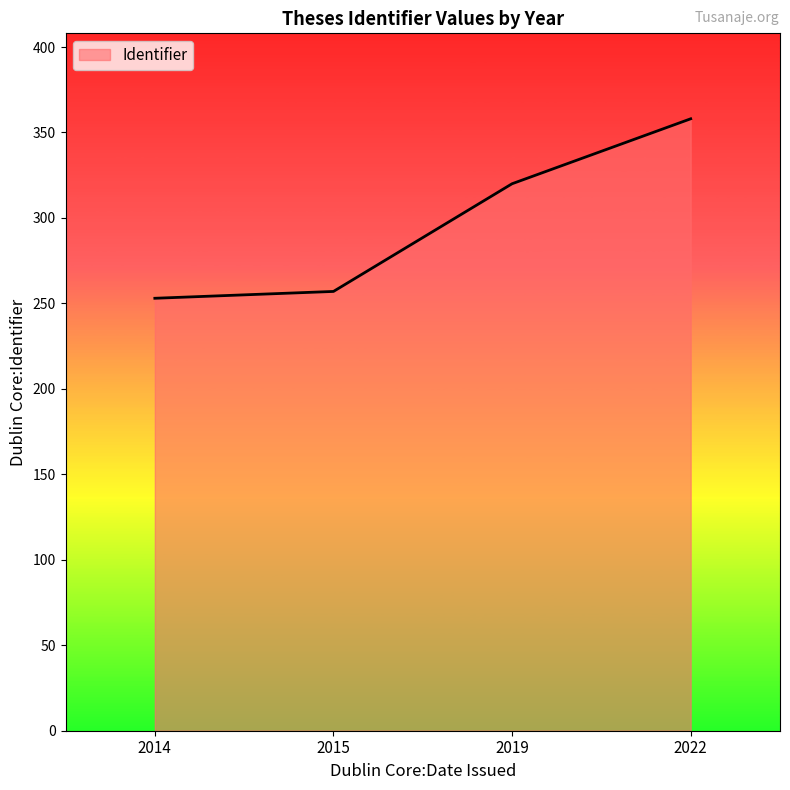

The value at 2014 is 366. True or false?

False